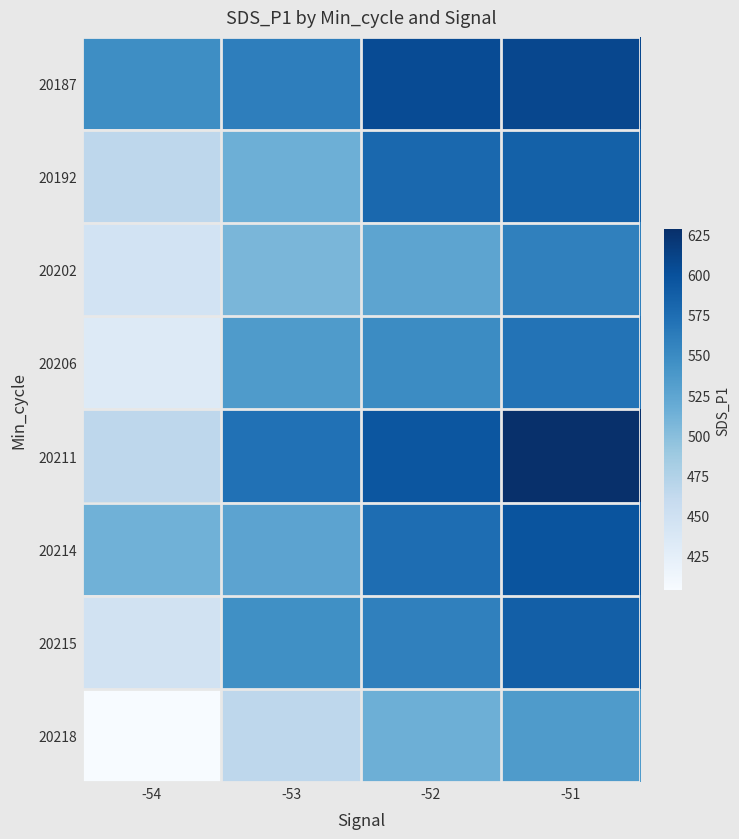

How many distinct data groups are displayed?

8